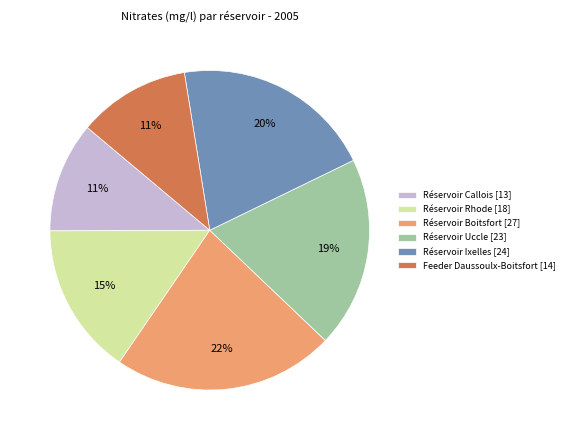

Which category has the biggest portion of the pie?

Réservoir Boitsfort